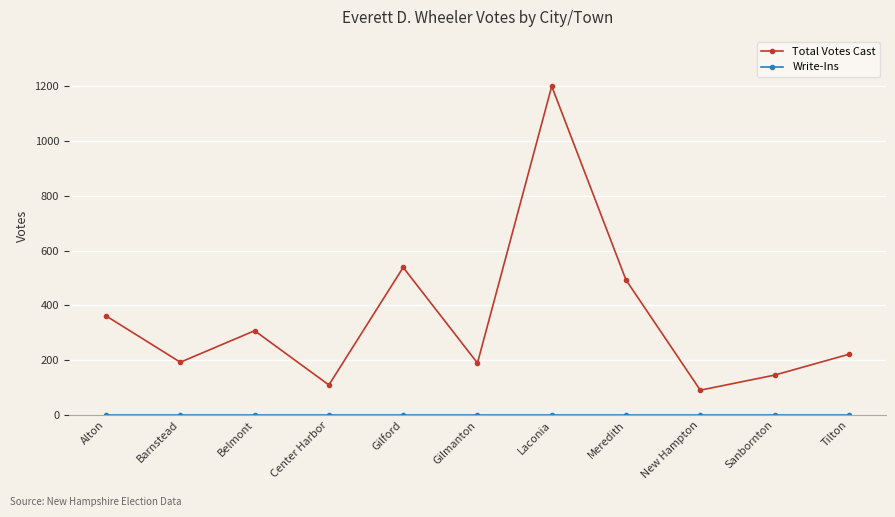

What is the approximate value of Total Votes Cast at Barnstead, to the nearest 50?

200